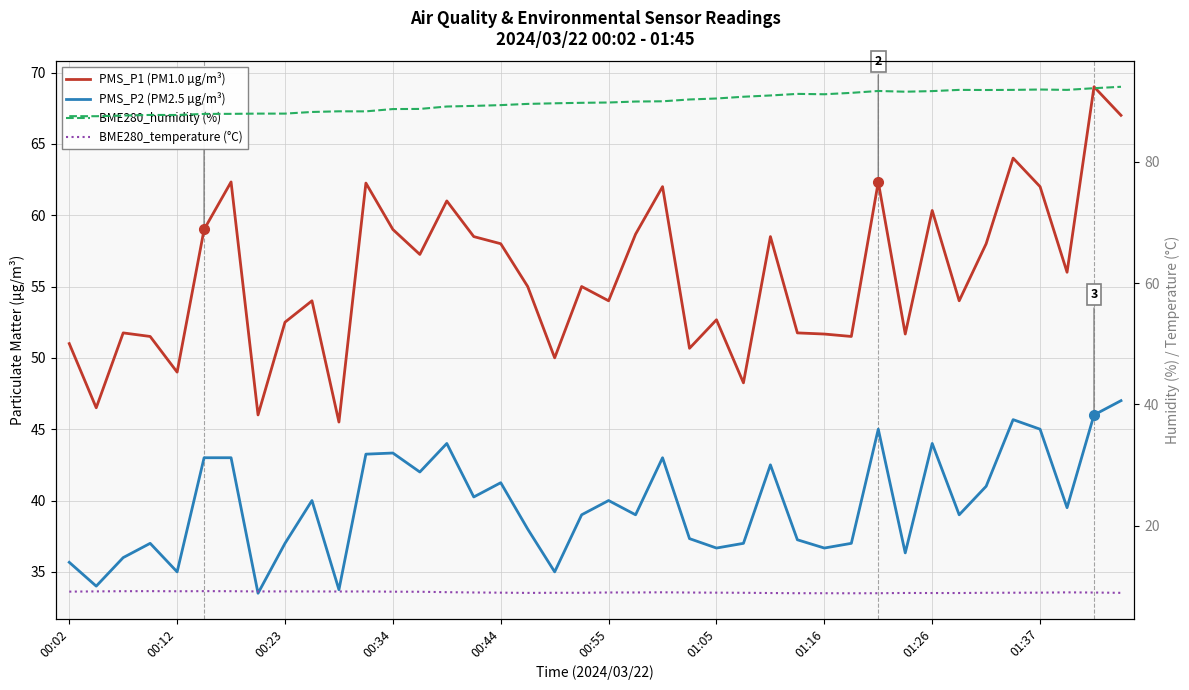

Is it true that PMS_P2 (PM2.5 µg/m³) equals 39.5 at 37?

True